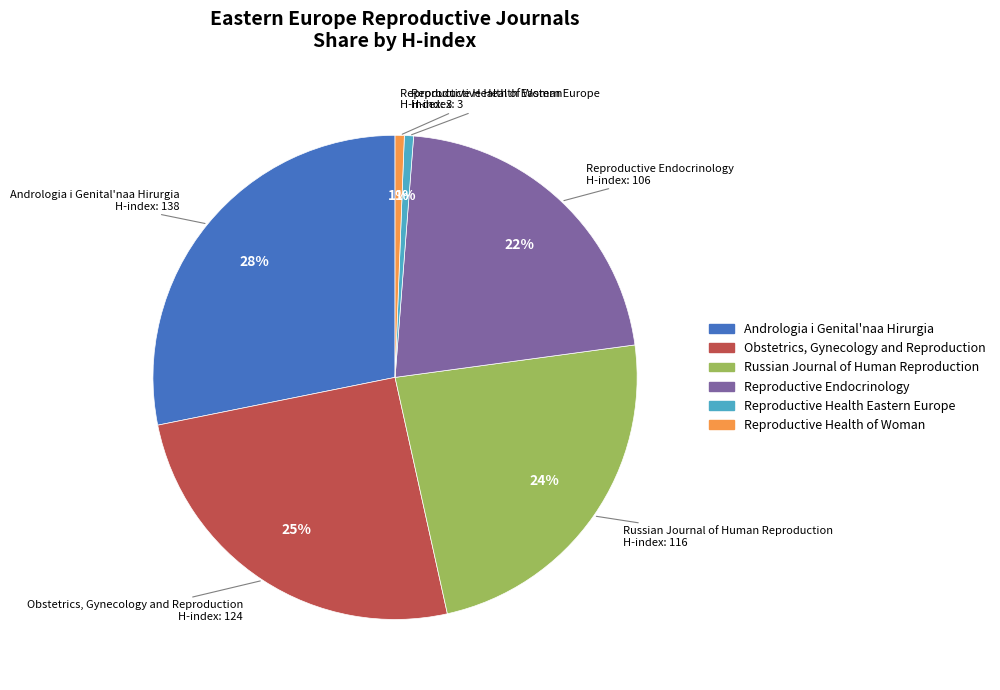

Is Reproductive Health Eastern Europe the majority of the pie?

No